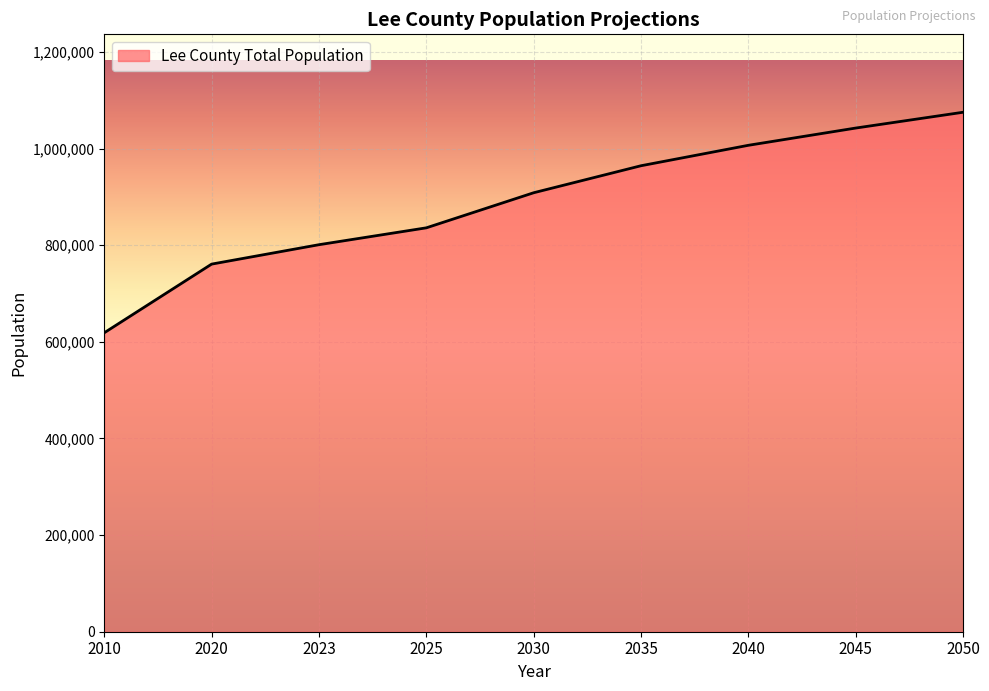

Does the chart display data point markers on the line(s)?

No